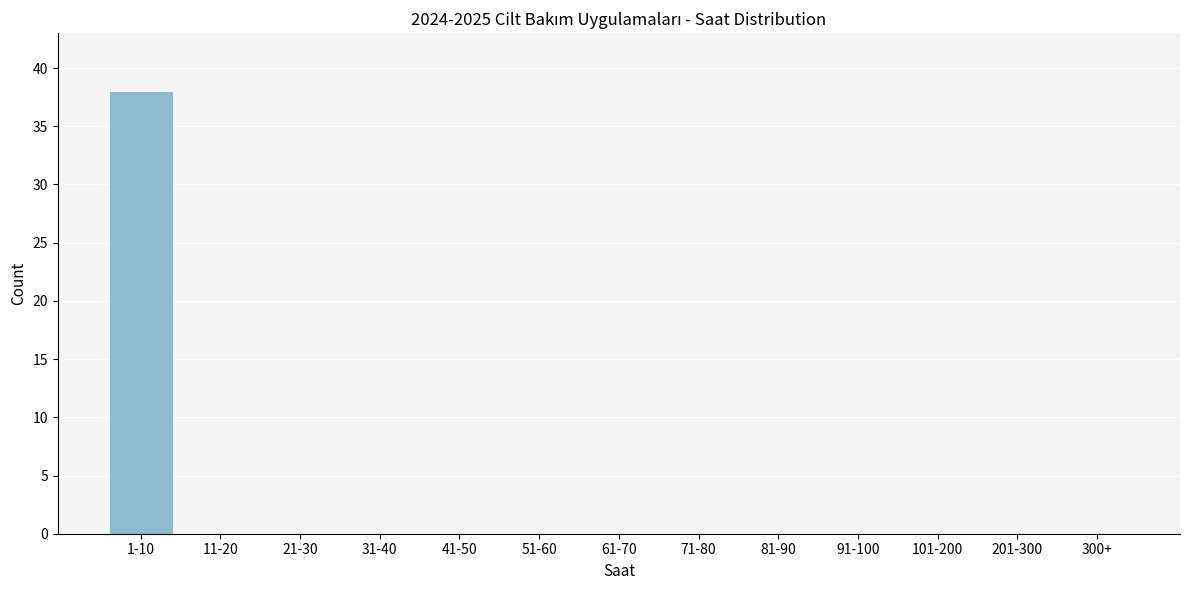

Reading right to left, what are all the values shown in this chart?

300+=0	201-300=0	101-200=0	91-100=0	81-90=0	71-80=0	61-70=0	51-60=0	41-50=0	31-40=0	21-30=0	11-20=0	1-10=38